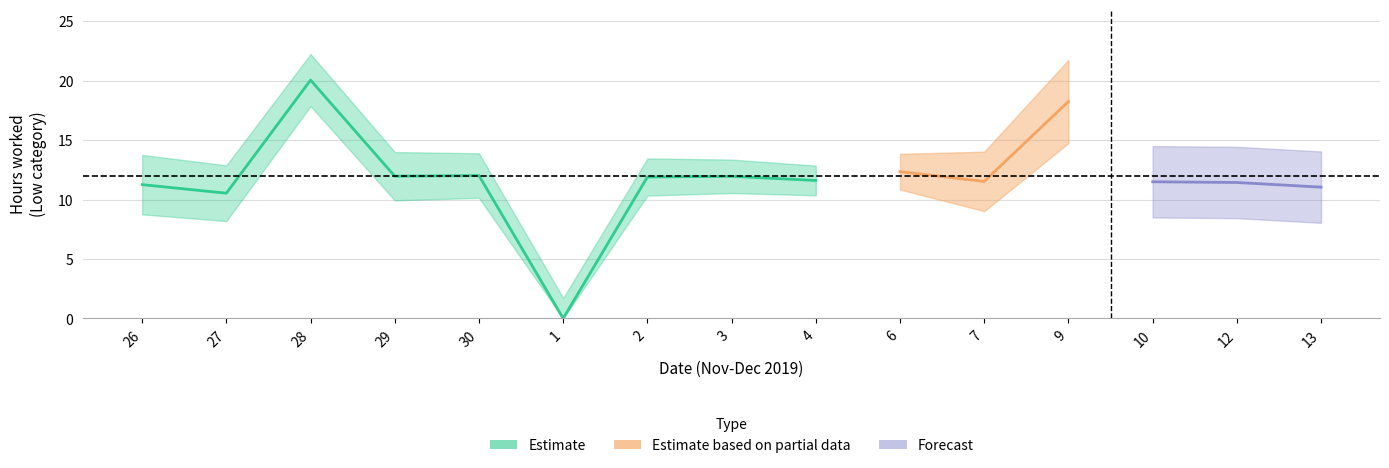

Rank the categories by value from highest to lowest.

28, 9, 6, 30, 29, 3, 2, 4, 7, 10, 12, 26, 13, 27, 1